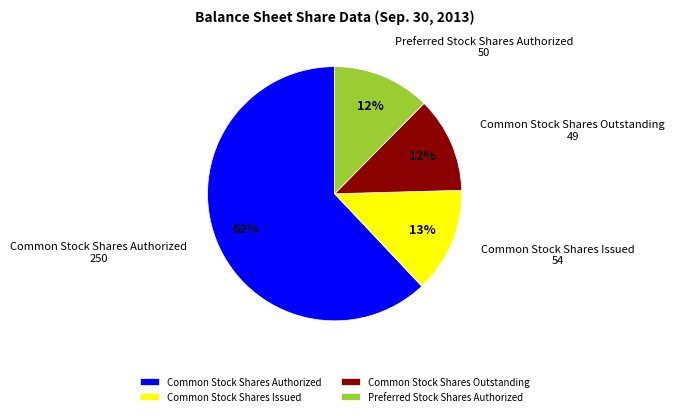

Is the sum of Preferred Stock Shares Authorized and Common Stock Shares Outstanding greater than half?

No